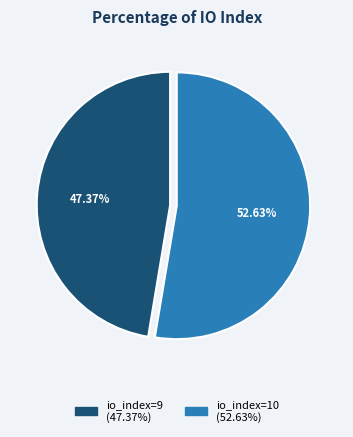

To the nearest percent, what portion does io_index=10 represent?

53%